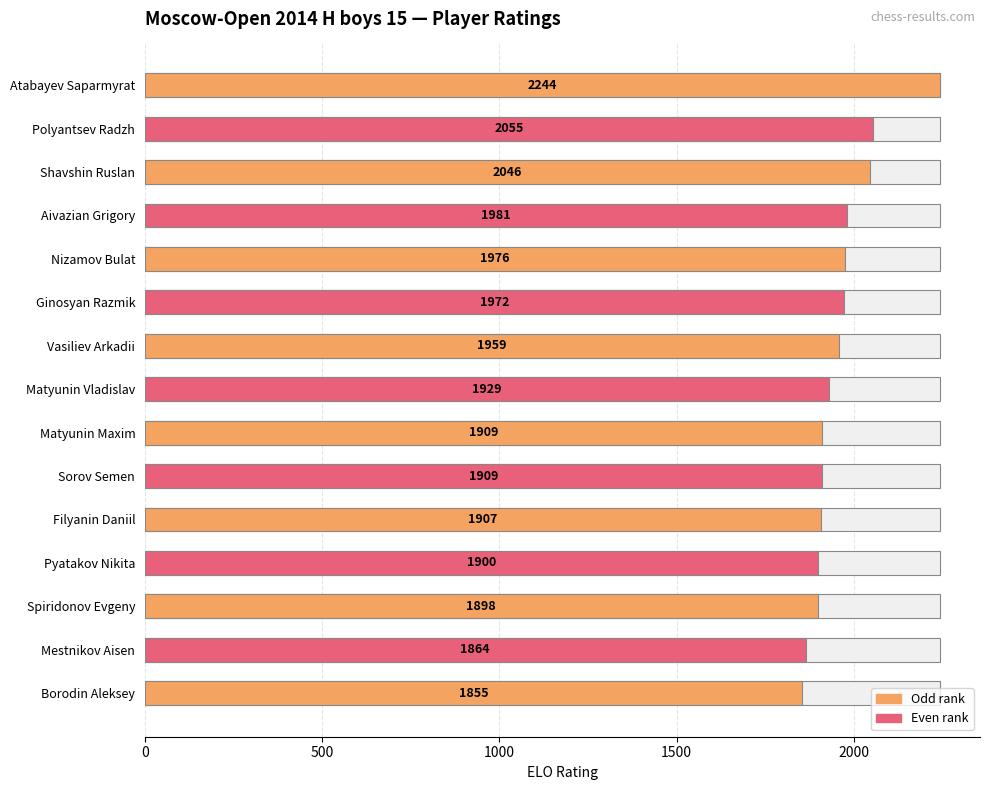

The chart shows a value of 2776 at Vasiliev Arkadii. True or false?

False